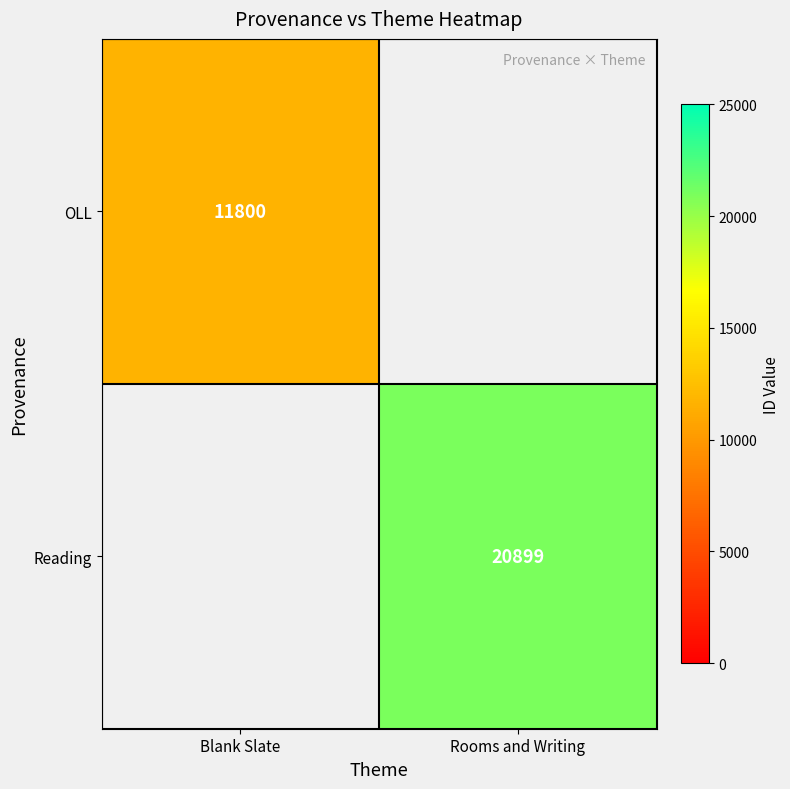

The Reading series shows 11818 at Rooms and Writing. True or false?

False